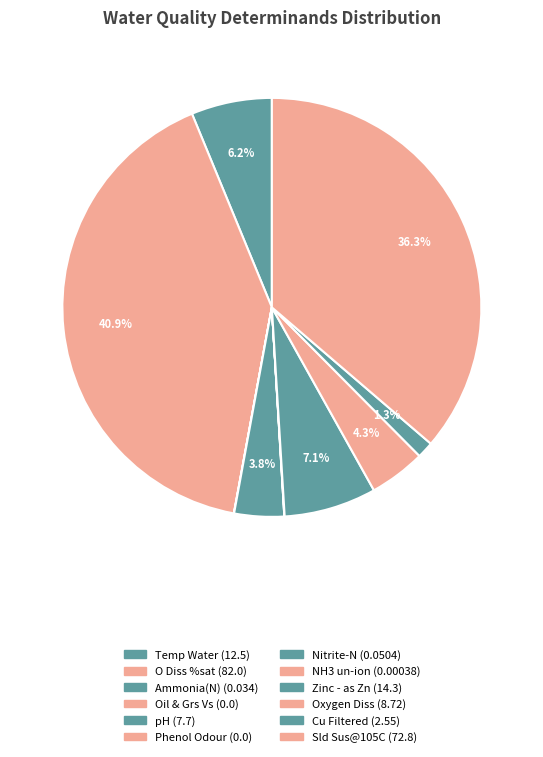

What is the largest slice in the pie chart?

O Diss %sat